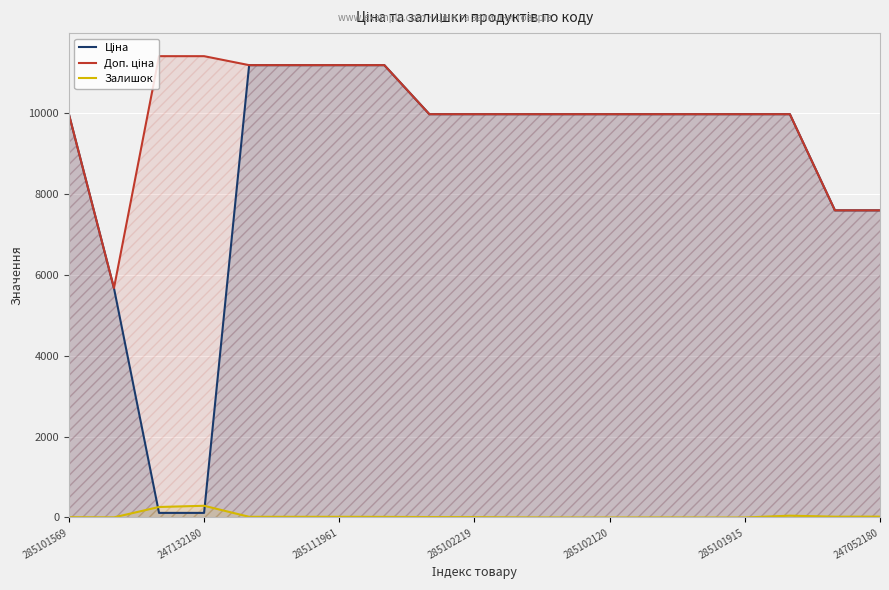

At how many categories does at least one series exceed 4173?

19